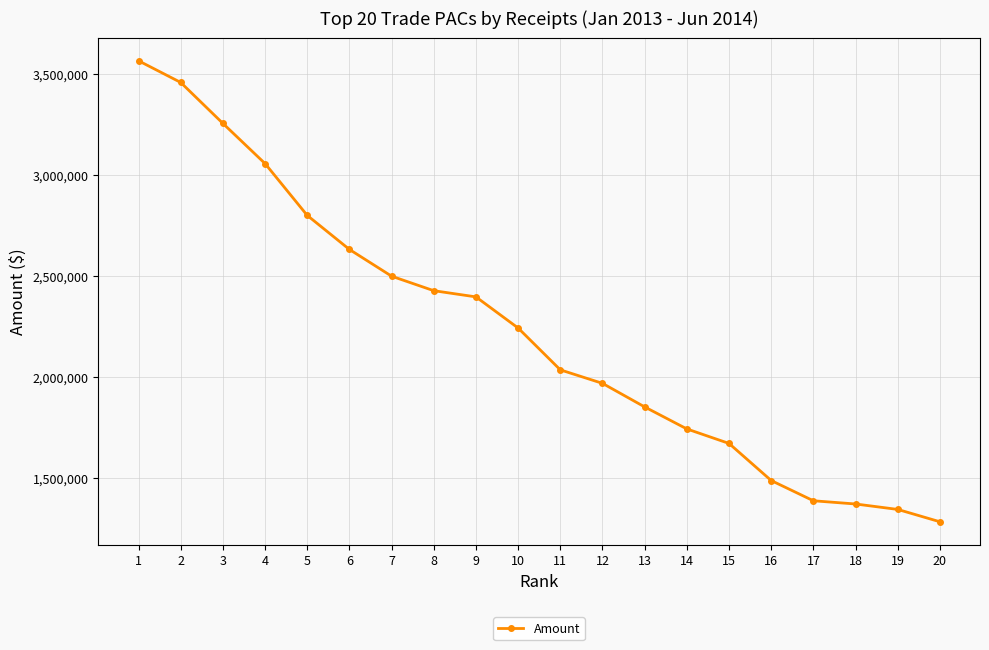

What is the ratio of the value at 4 to the value at 14?

1.8